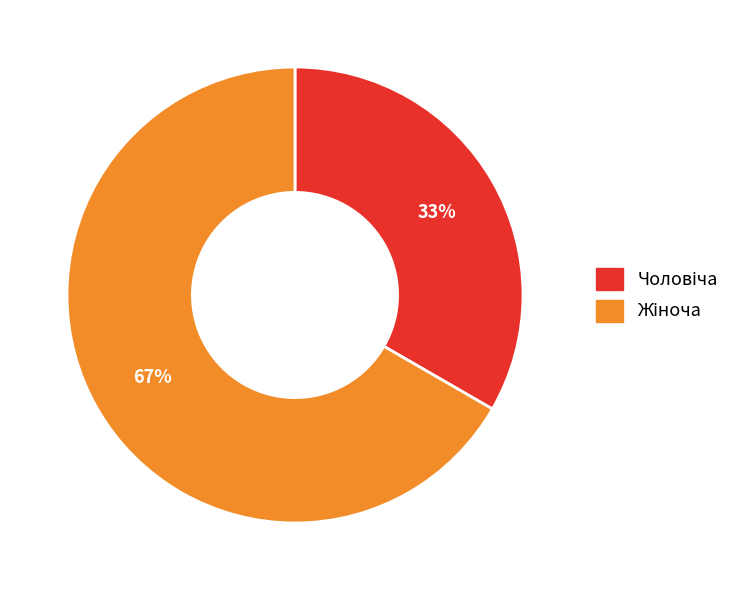

To the nearest percent, what is the average slice percentage?

50%